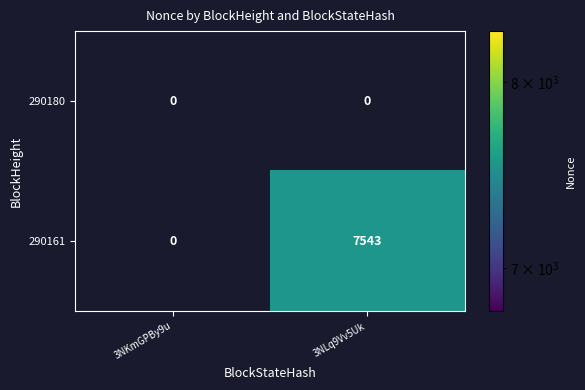

Between 3NKmGPBy9u and 3NLq9Vv5Uk, which series saw the biggest shift?

290161